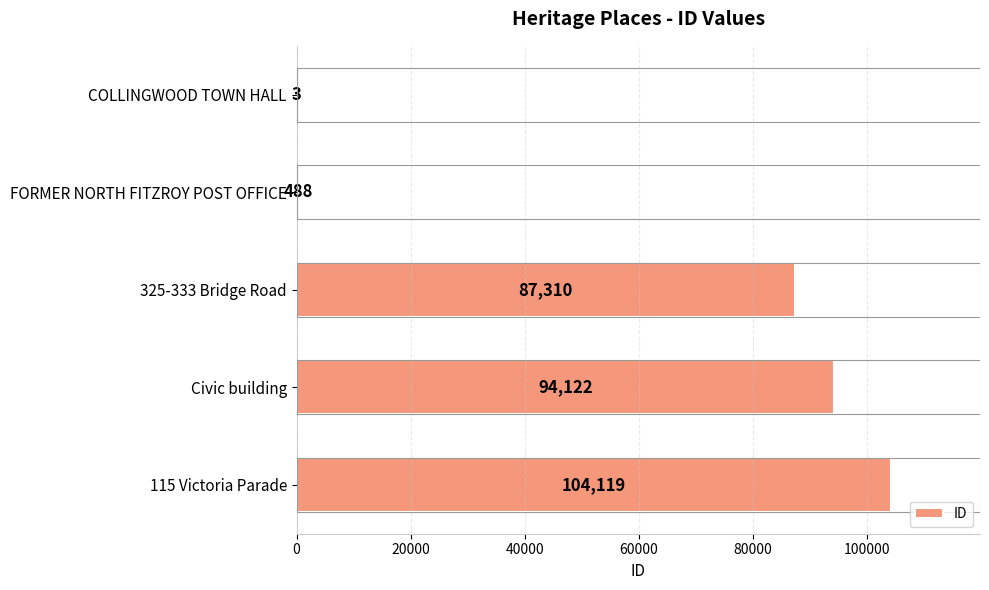

What is the sum of the values at COLLINGWOOD TOWN HALL and 115 Victoria Parade?

104122